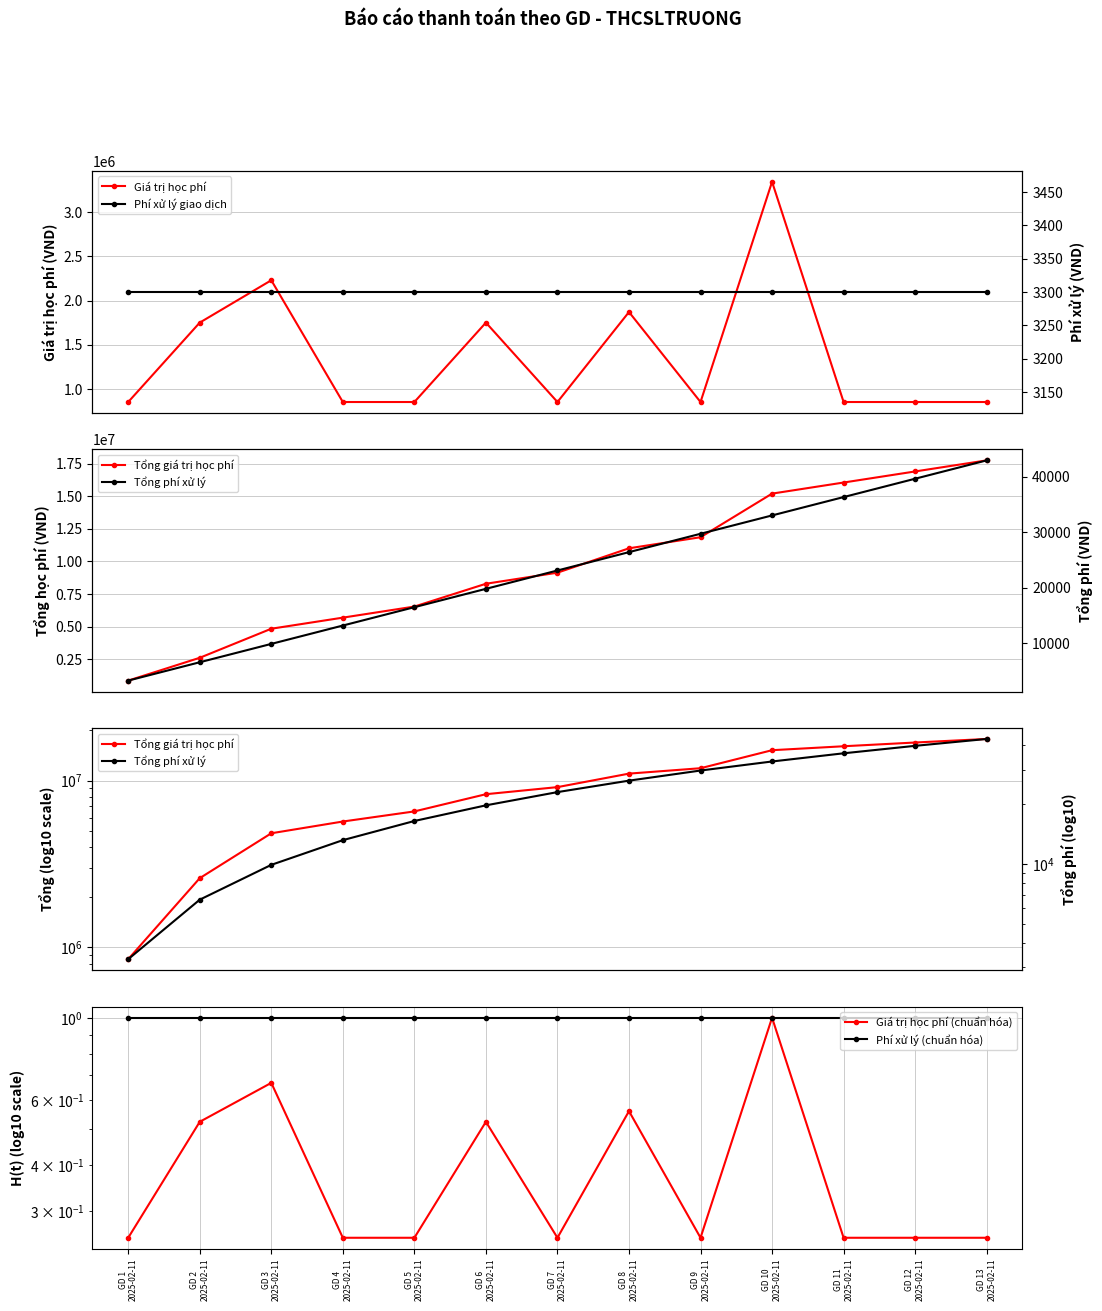

Does the chart display data point markers on the line(s)?

Yes